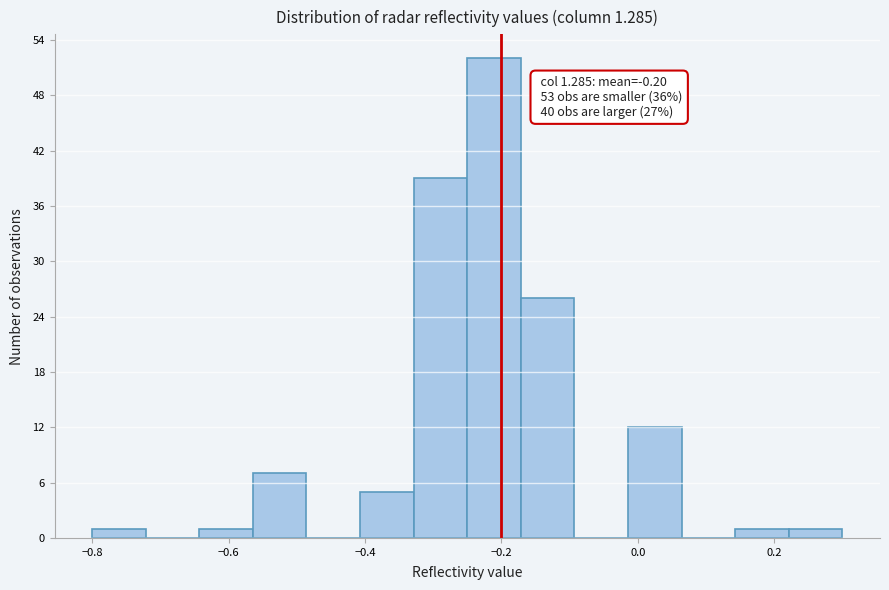

Read against the x-axis, roughly where is the centre of the tallest bar?

-0.22